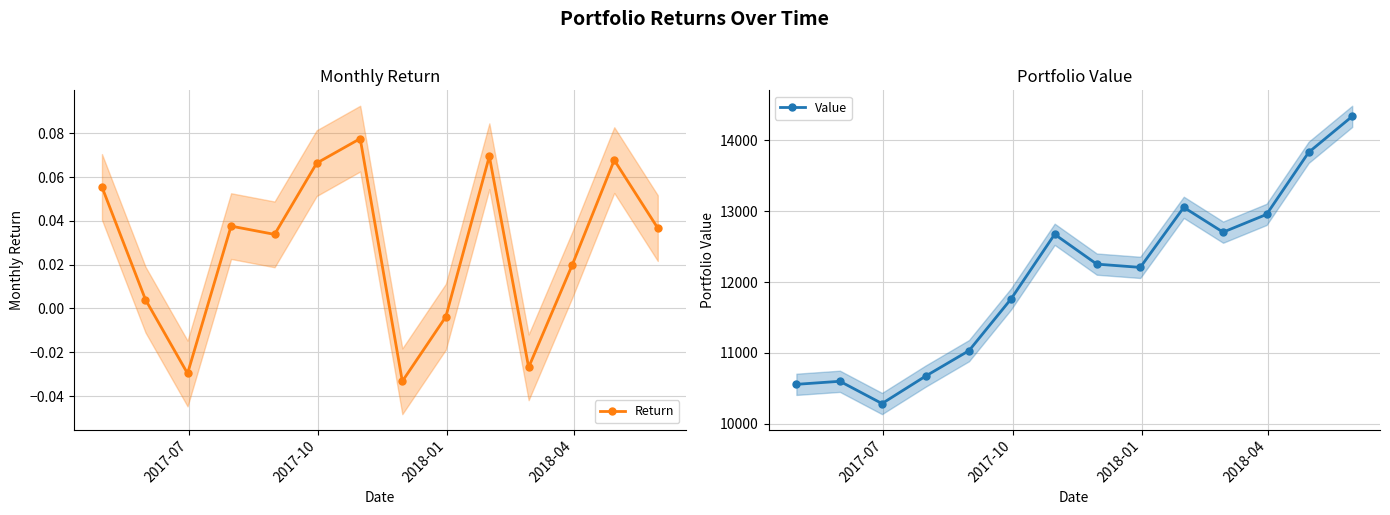

What is the highest value of the Value series?

14340.9